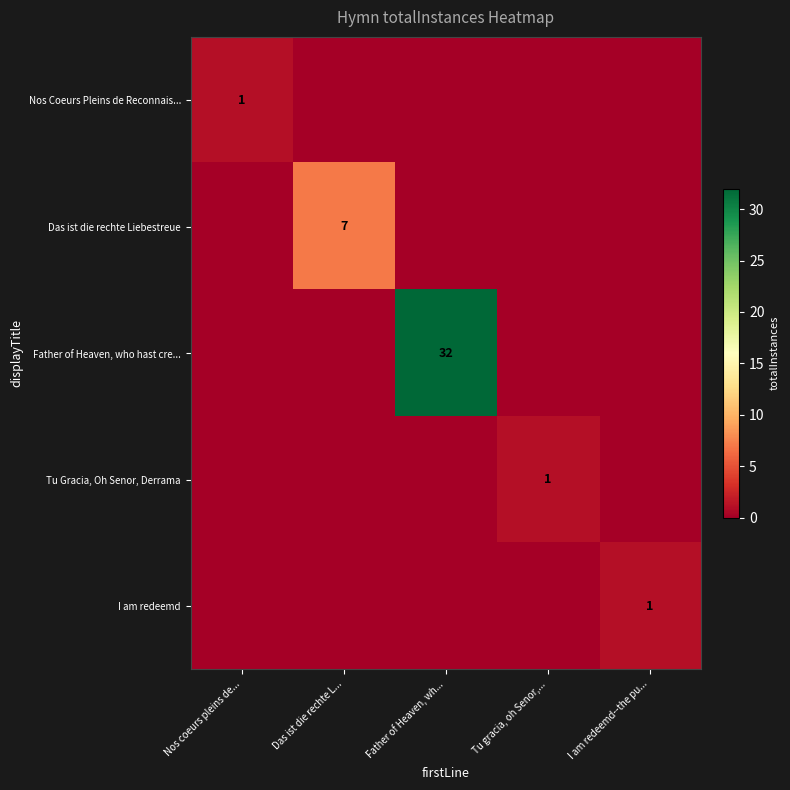

How many series are shown in this chart?

5